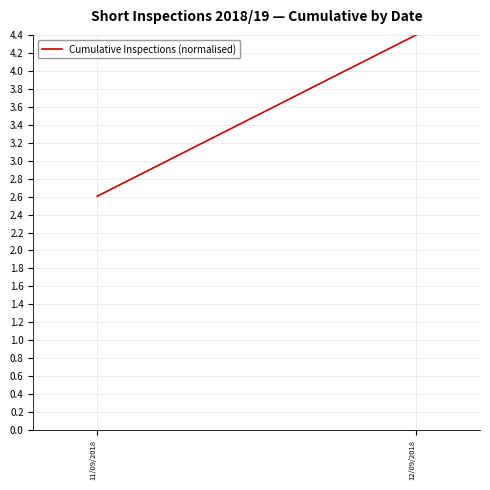

How many values are between 2 and 4?

1